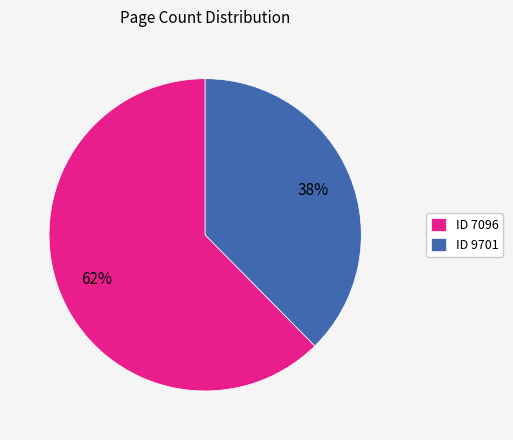

Is the sum of ID 7096 and ID 9701 greater than half?

Yes